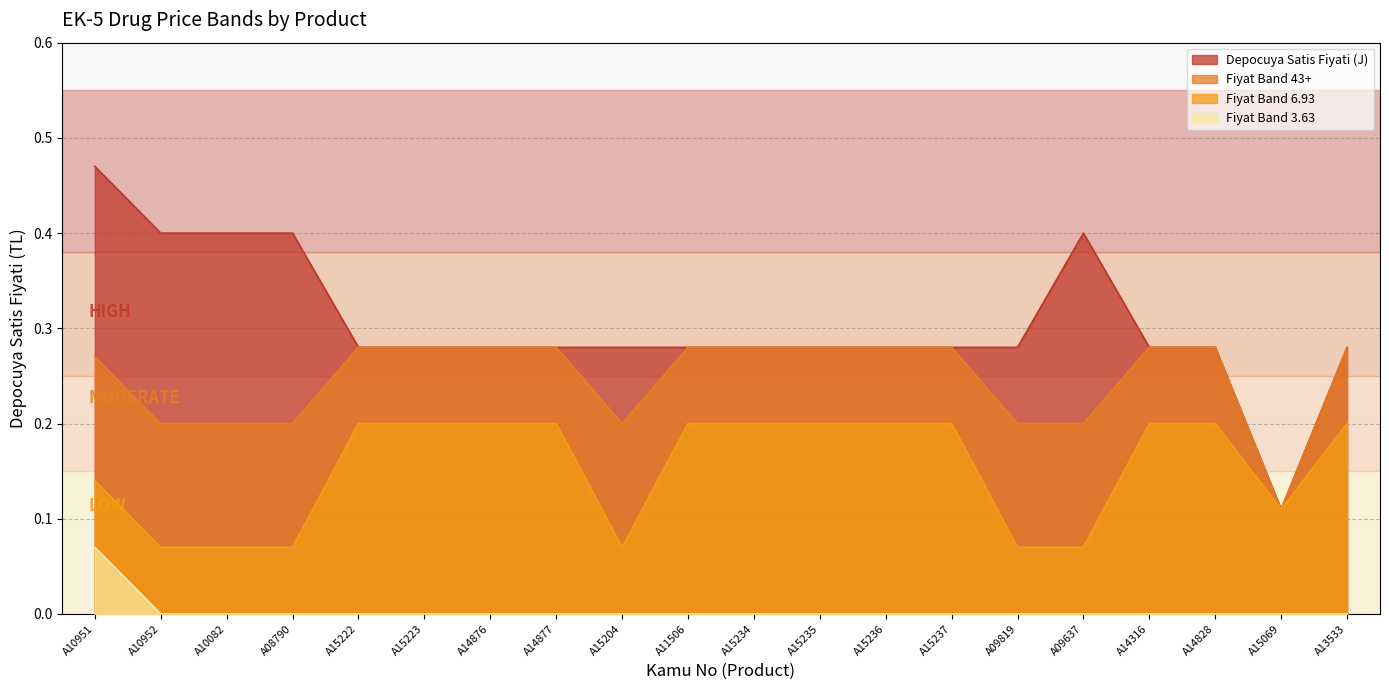

Reading left to right, what are all the values shown in this chart?

Depocuya Satis Fiyati (J): 0.5	0.4	0.4	0.4	0.3	0.3	0.3	0.3	0.3	0.3	0.3	0.3	0.3	0.3	0.3	0.4	0.3	0.3	0.1	0.3
Fiyat Band 43+: 0.3	0.2	0.2	0.2	0.3	0.3	0.3	0.3	0.2	0.3	0.3	0.3	0.3	0.3	0.2	0.2	0.3	0.3	0.1	0.3
Fiyat Band 6.93: 0.1	0.1	0.1	0.1	0.2	0.2	0.2	0.2	0.1	0.2	0.2	0.2	0.2	0.2	0.1	0.1	0.2	0.2	0.1	0.2
Fiyat Band 3.63: 0.1	0.0	0.0	0.0	0.0	0.0	0.0	0.0	0.0	0.0	0.0	0.0	0.0	0.0	0.0	0.0	0.0	0.0	0.0	0.0